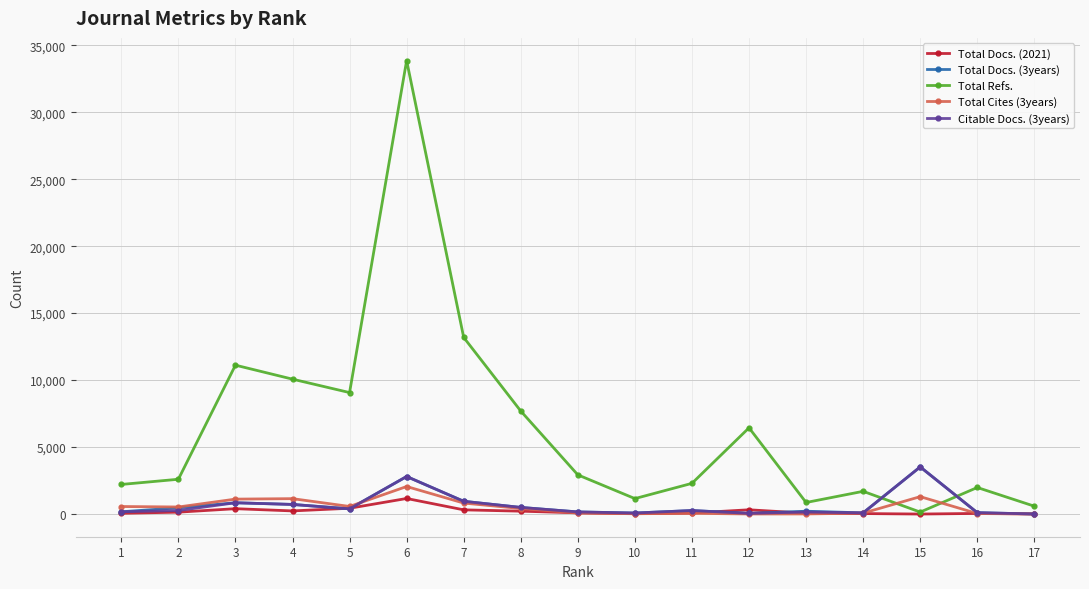

Which series has the largest range (max minus min)?

Total Refs.